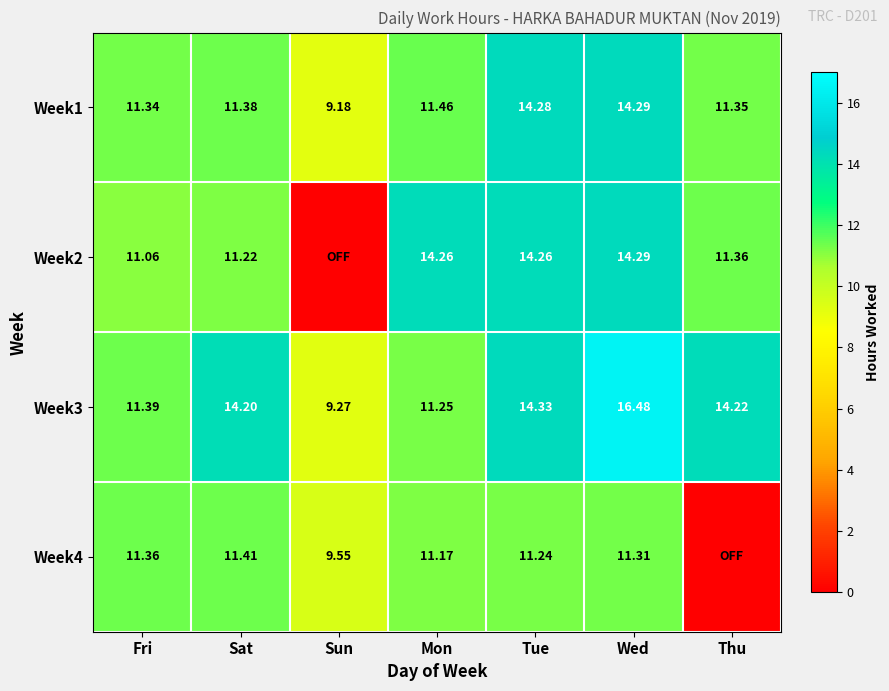

What is the total value across all series at Sun?

28.0